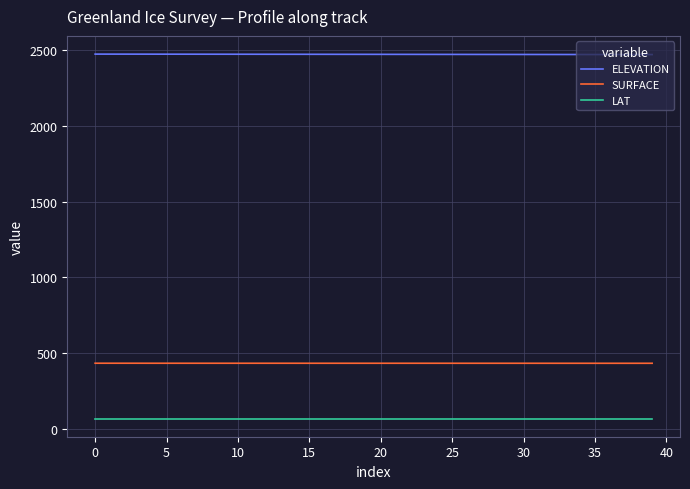

Rank the series by their maximum value, from highest to lowest.

ELEVATION, SURFACE, LAT